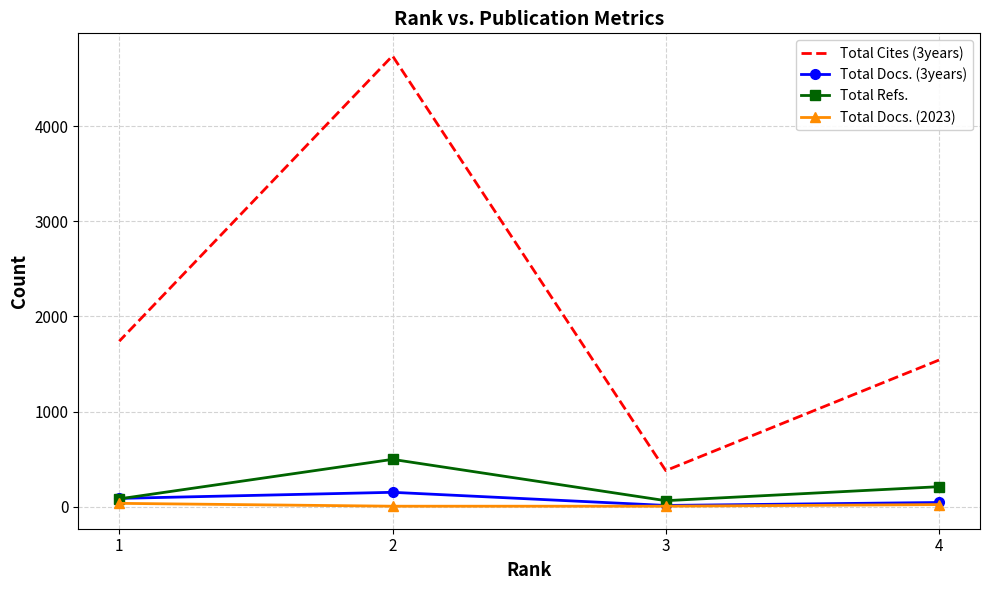

Between 4 and 3, which series saw the biggest shift?

Total Cites (3years)